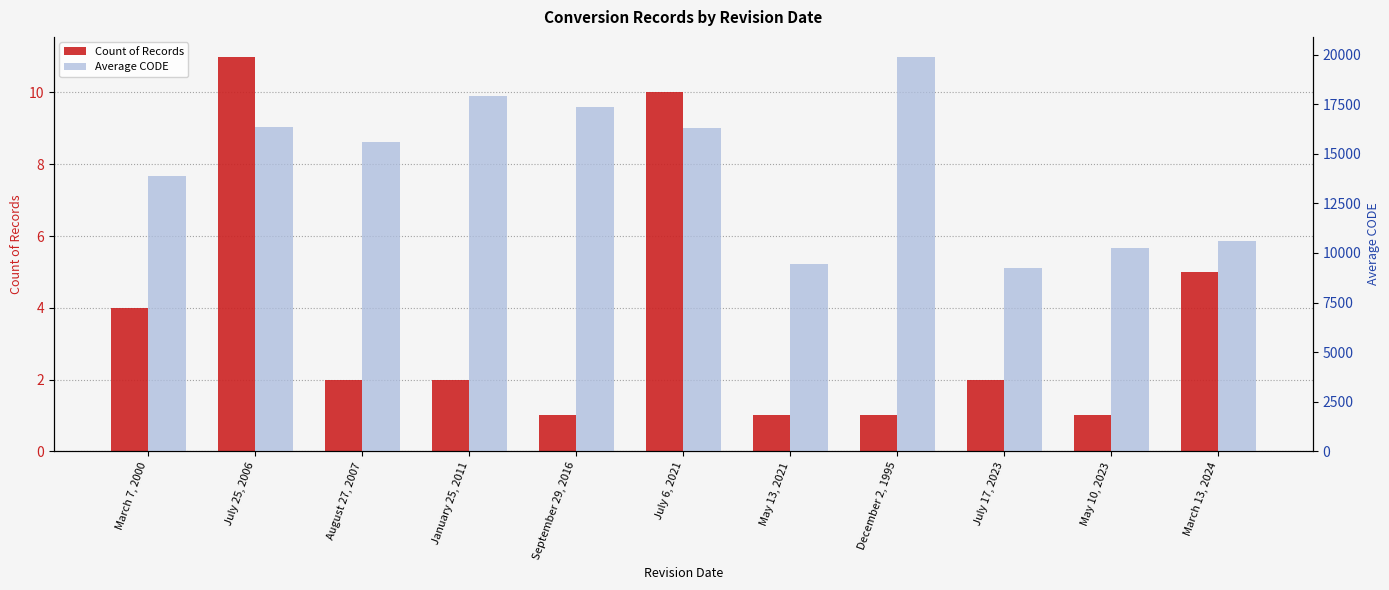

What is the sum of all Count of Records values?

40.0